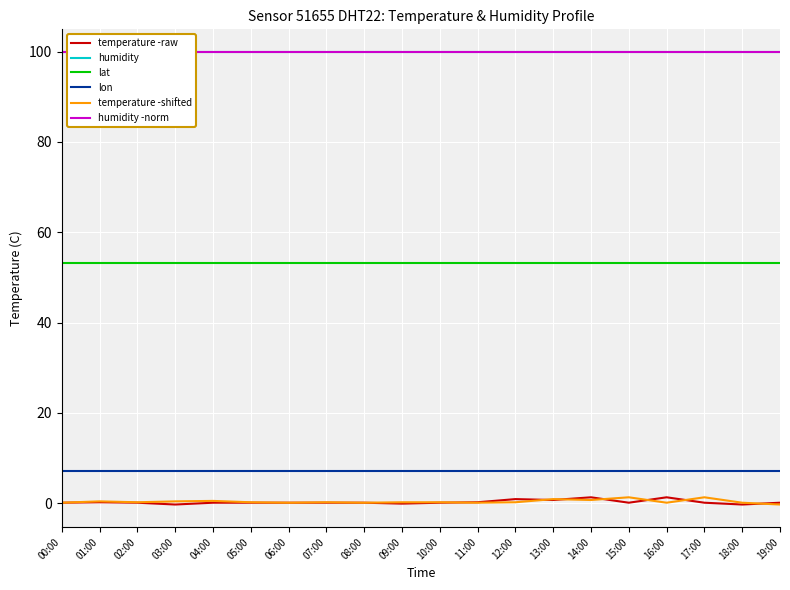

How many data points in temperature -raw are less than 0?

3